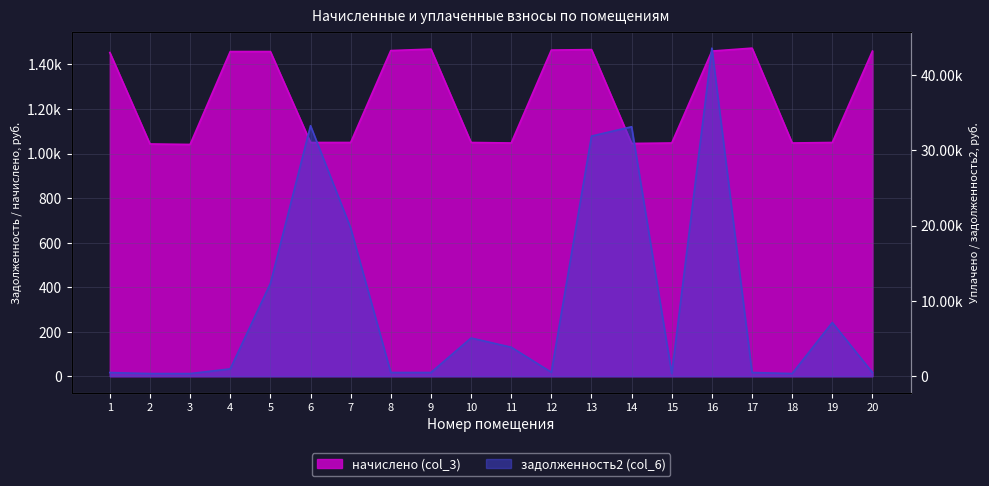

The начислено (col_3) series shows 2383.9 at 5. True or false?

False